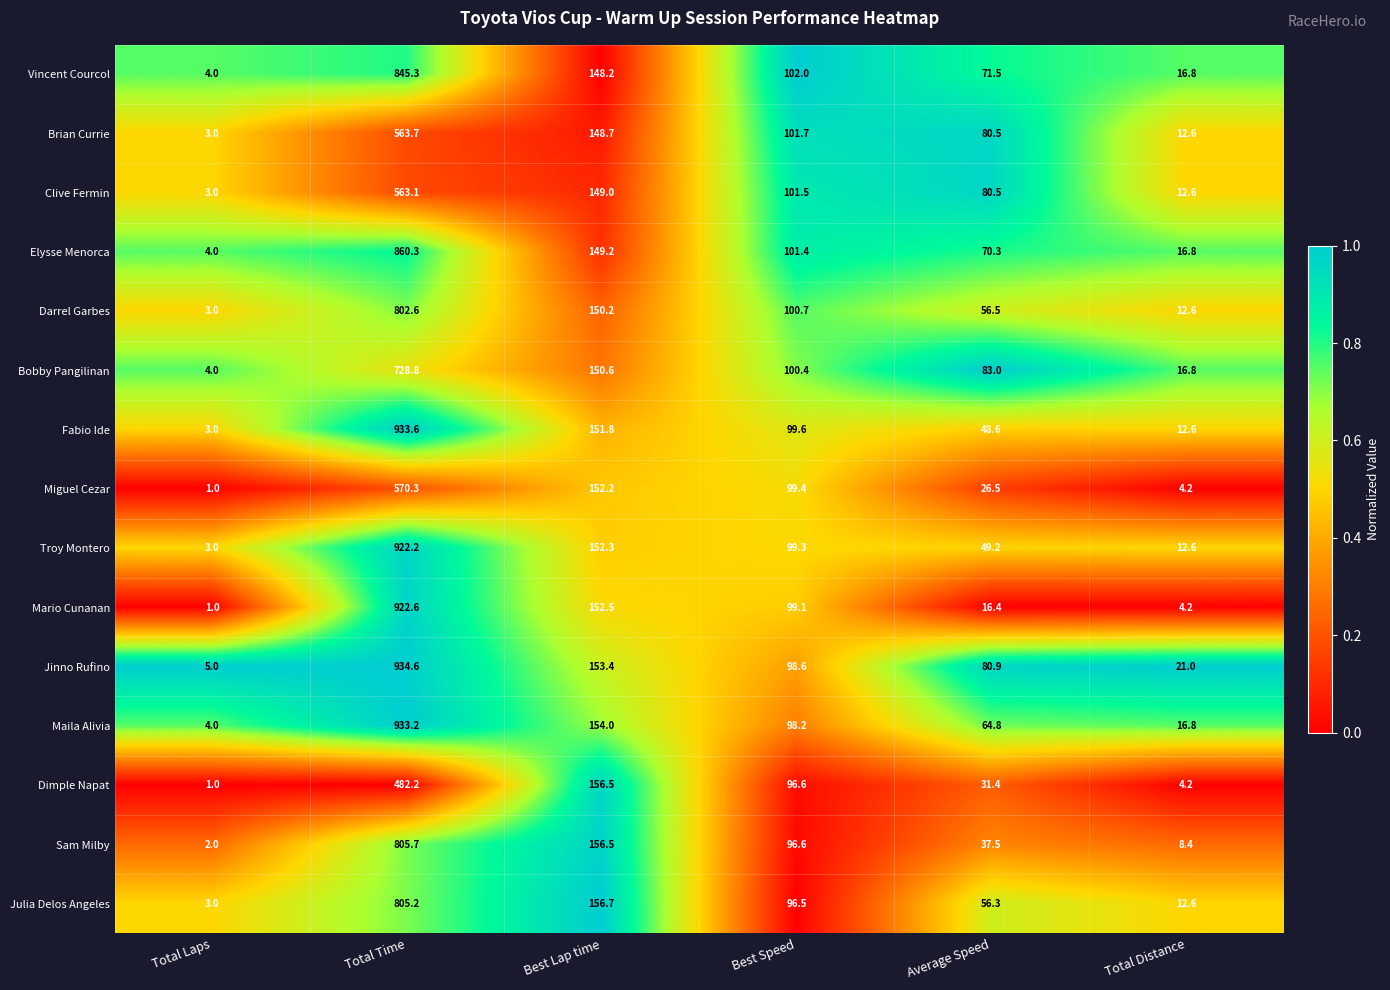

Which series has the widest spread of values?

Fabio Ide